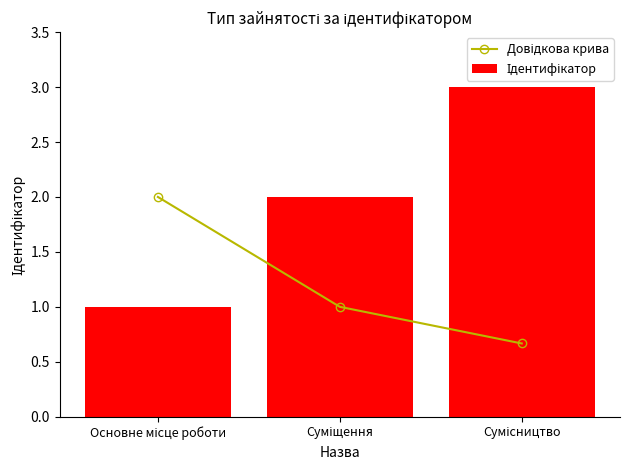

The Довідкова крива series shows 0.7 at Основне місце роботи. True or false?

False